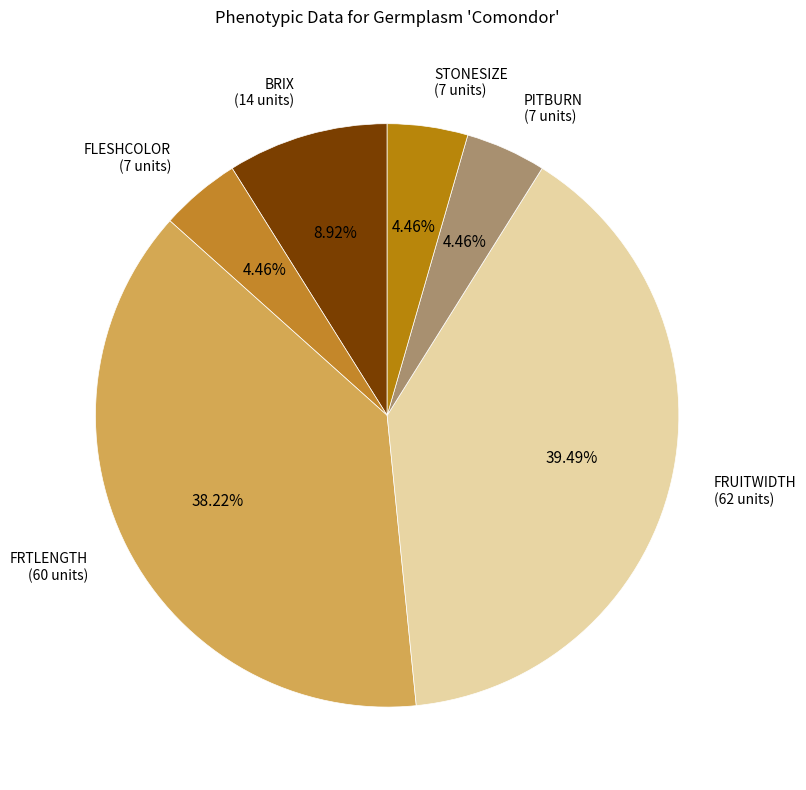

How many segments does this pie chart have?

6